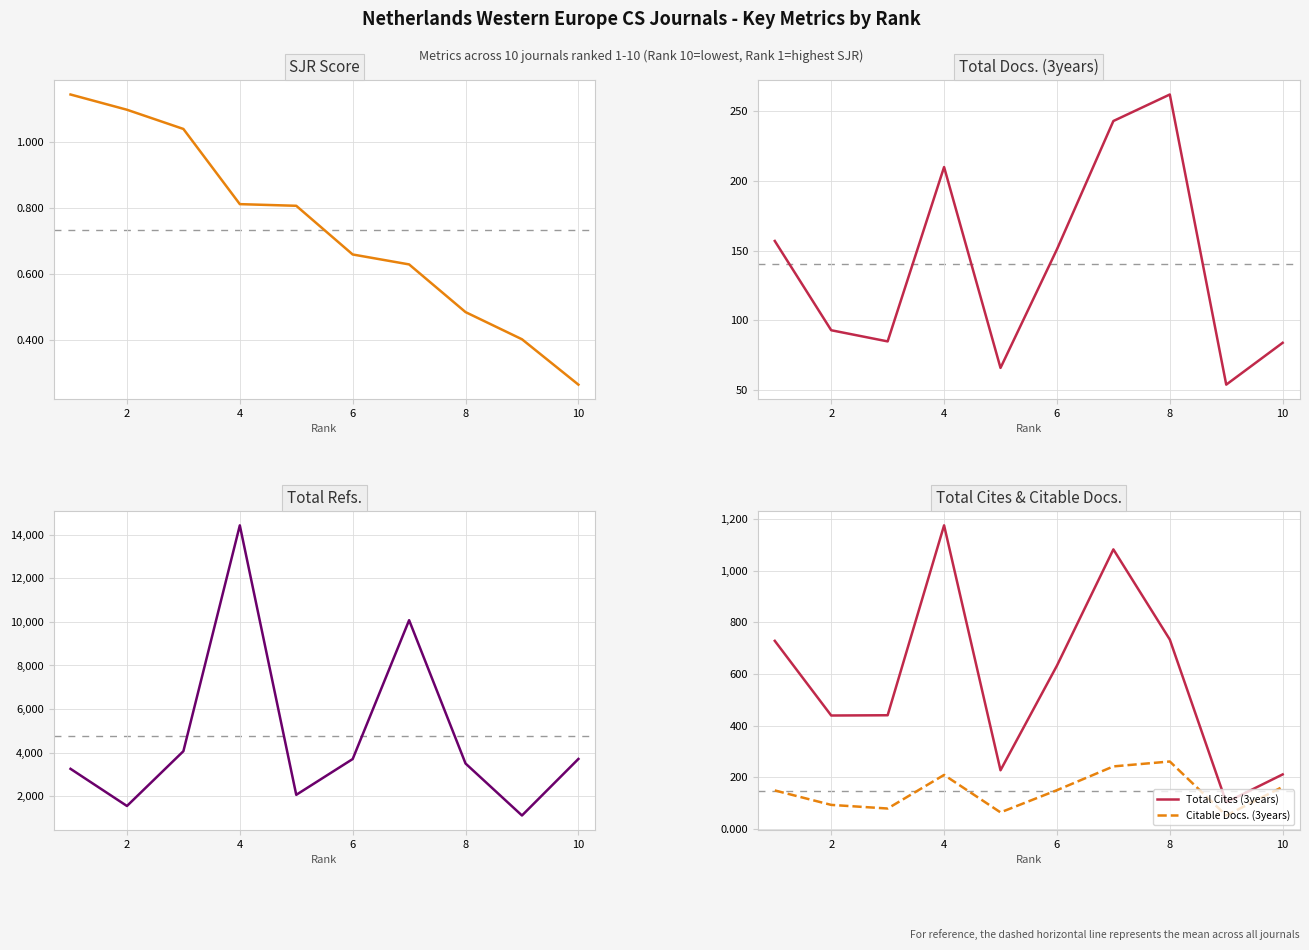

What is the difference between the maximum and second lowest values in the Citable Docs. (3years) series?

197